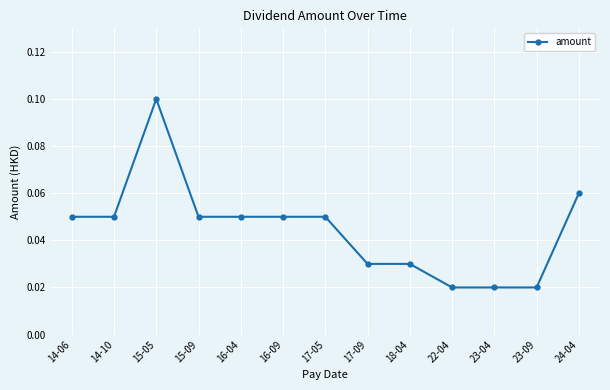

What is the label of the 7th point from the left?

17-05